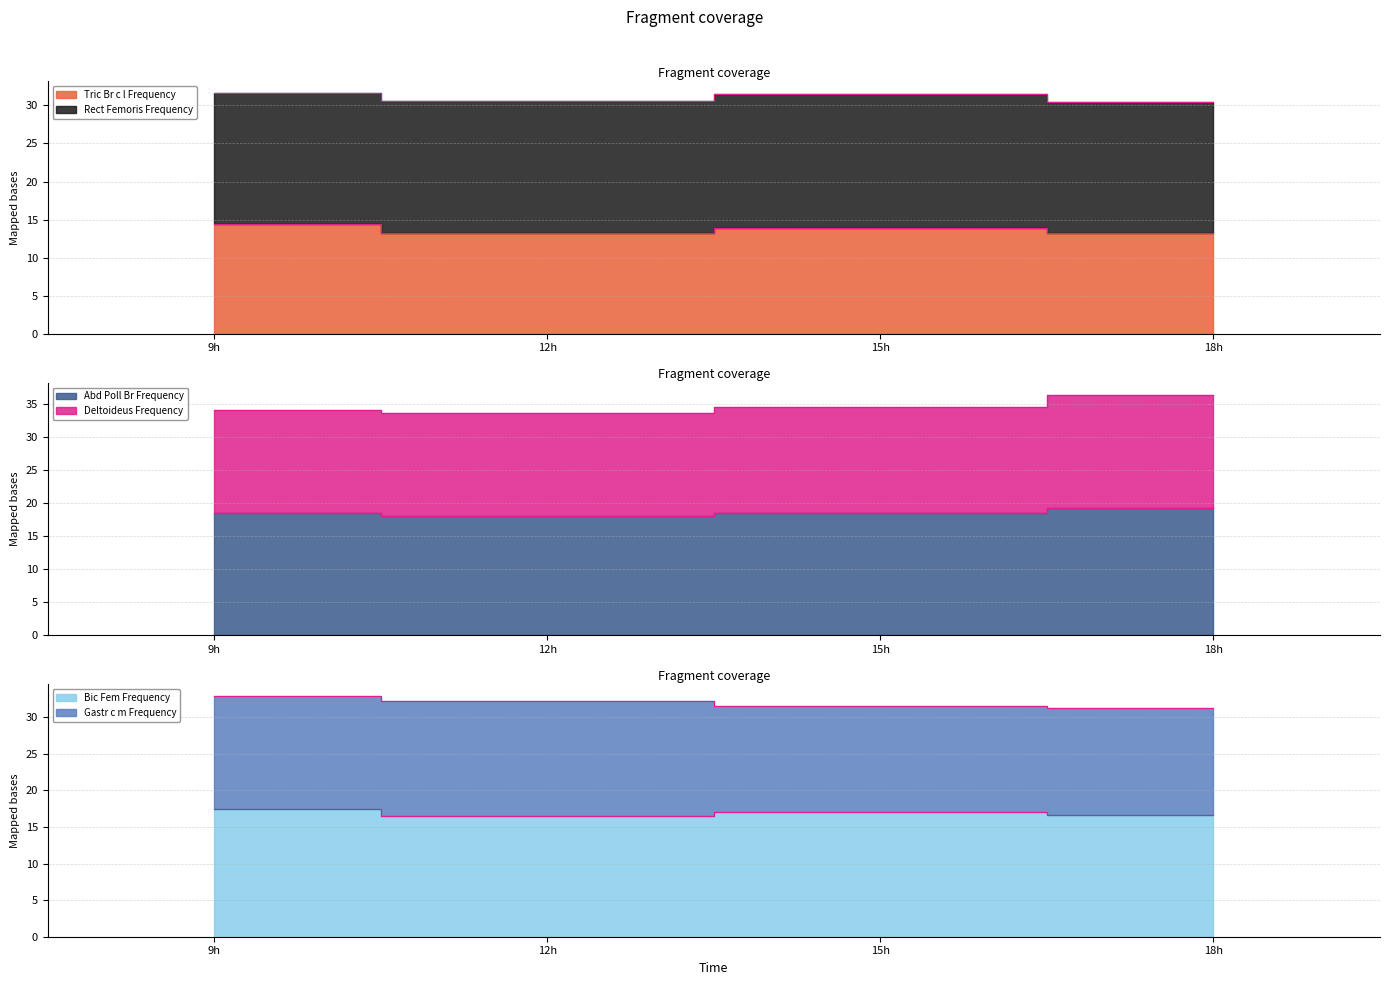

At which category is the sum across all series the highest?

18h